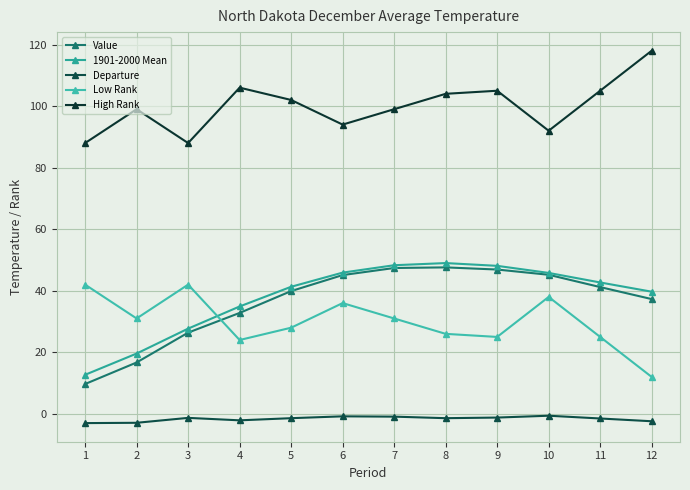

What is the difference between the highest and lowest values at 8?

105.4